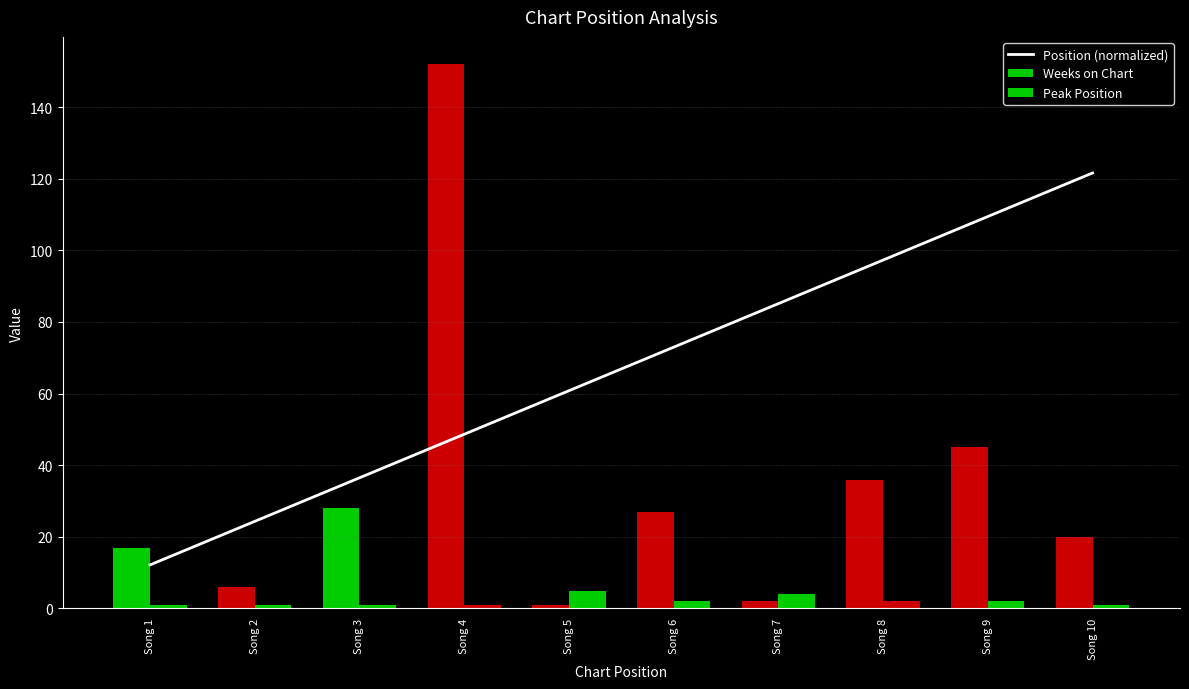

What is the difference between the maximum and minimum values in the Position (normalized) series?

109.4